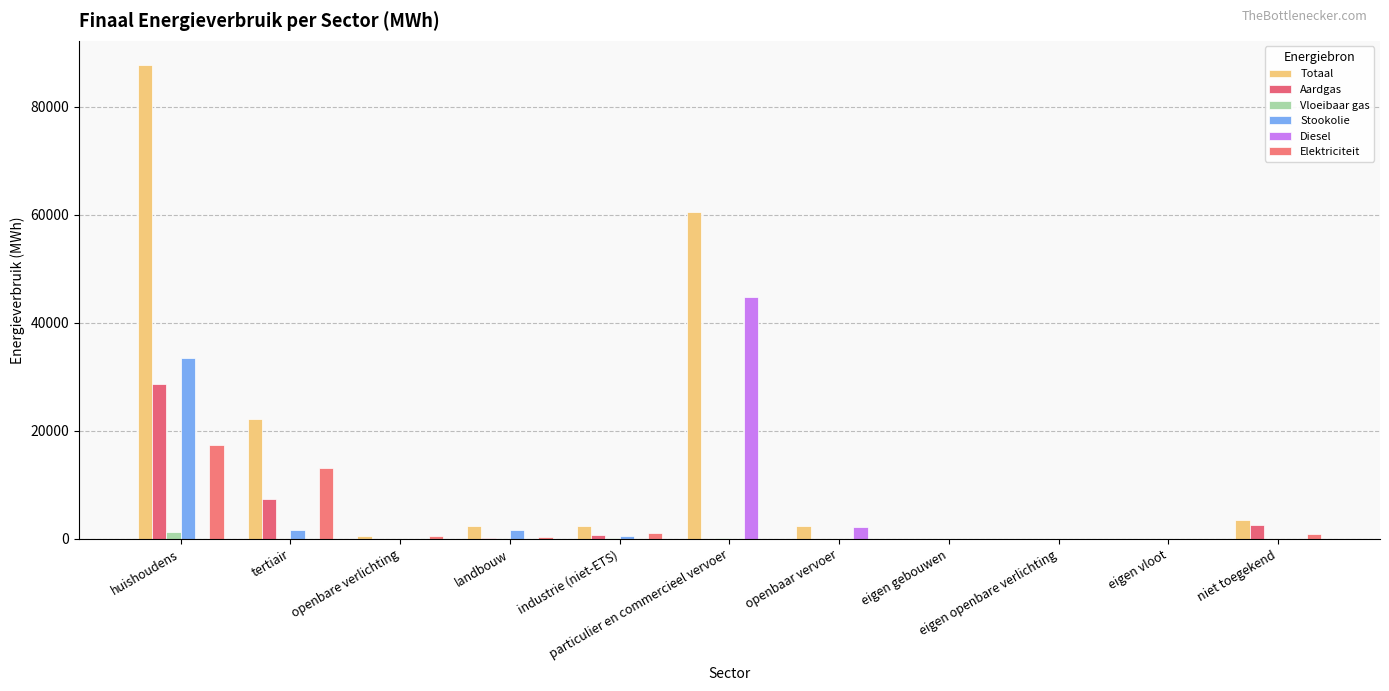

The Diesel series shows 0.0 at huishoudens. True or false?

True